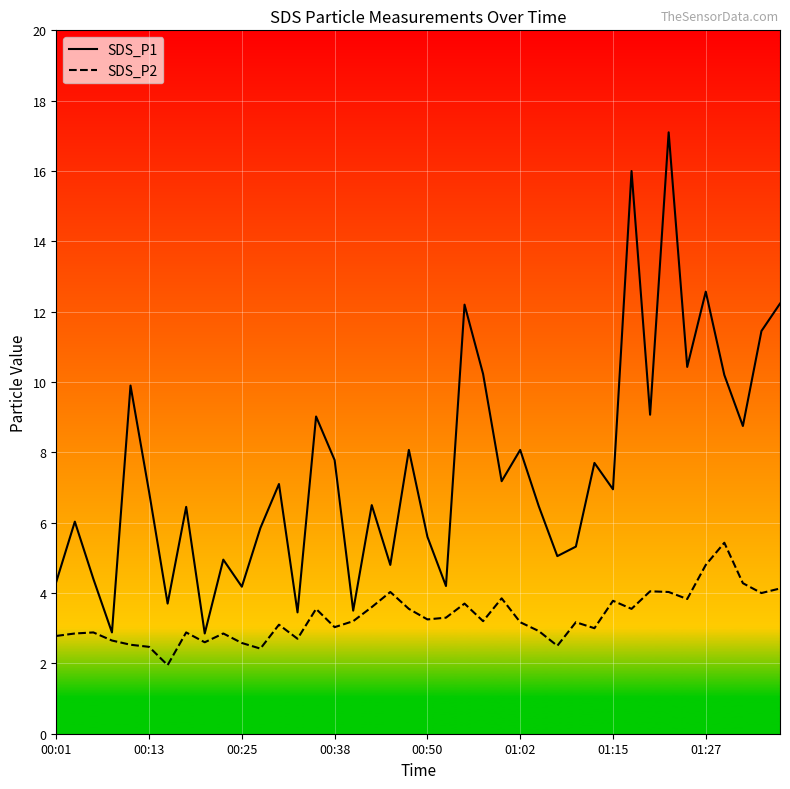

Which series has the widest spread of values?

SDS_P1